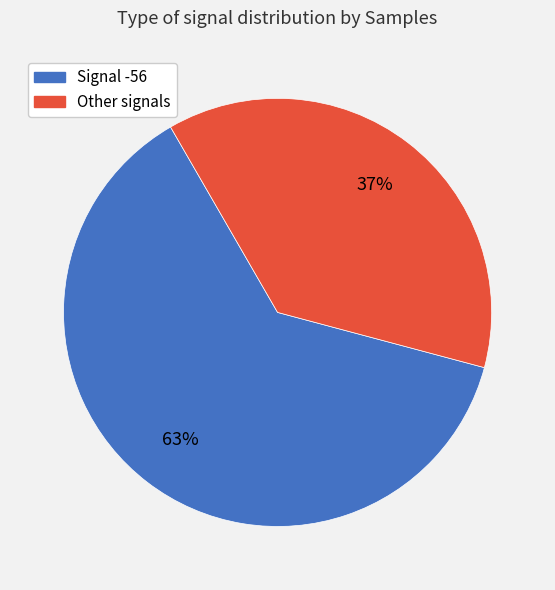

To the nearest percent, what is the average slice percentage?

50%